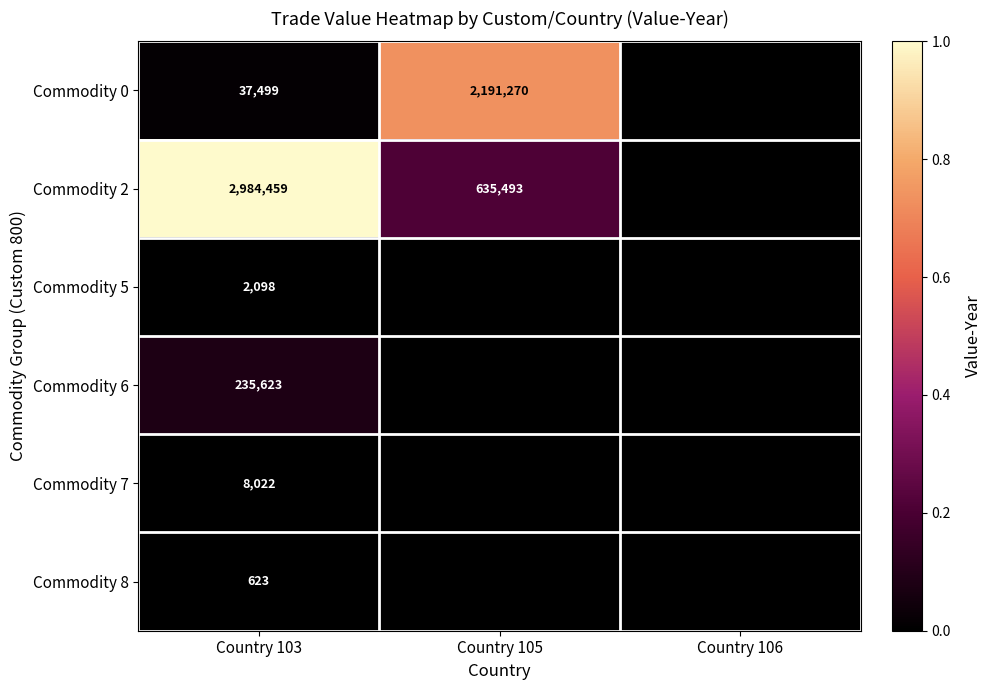

Is it true that Commodity 2 equals 635493 at Country 105?

True